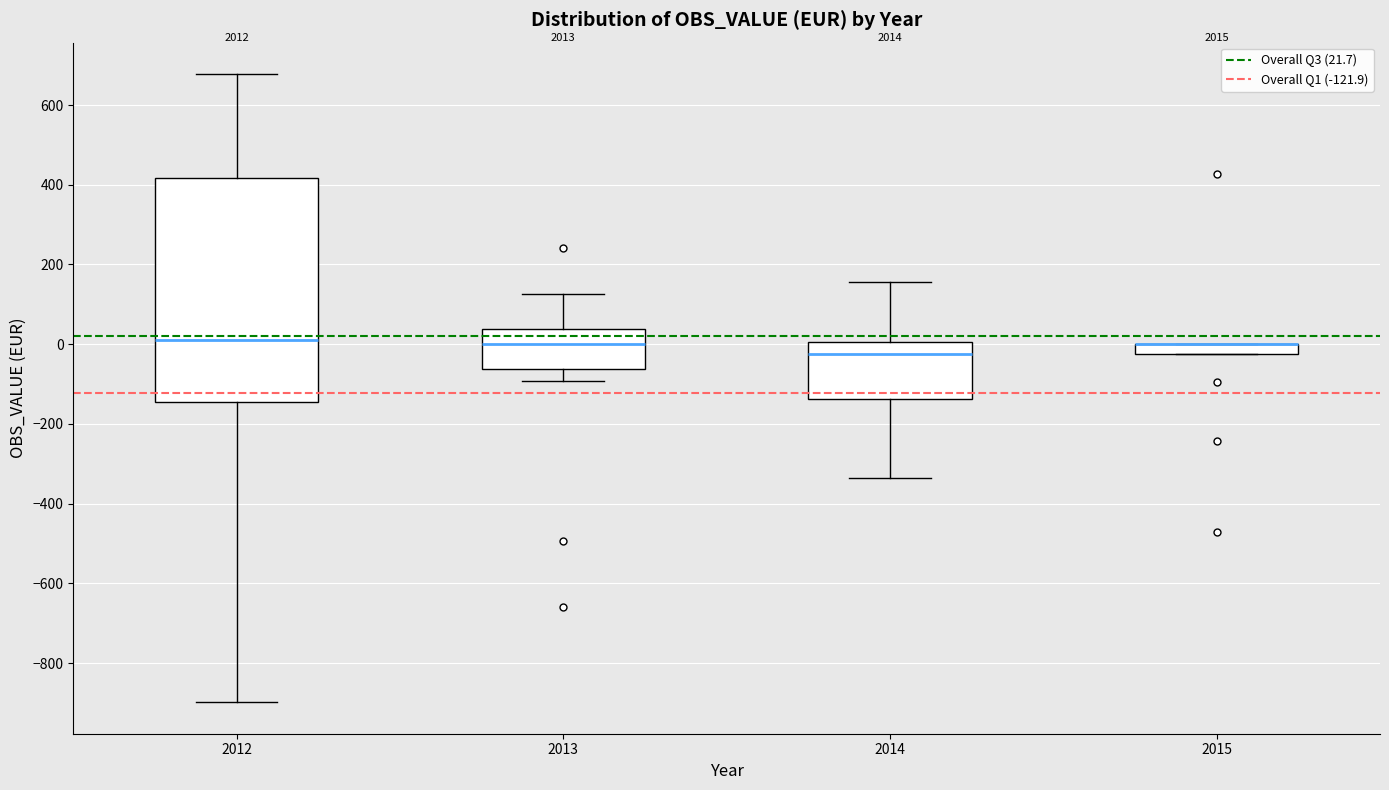

Where does the lower whisker of the box at x = 2012 end on the y-axis? The values are not printed on the chart, so give them approximately, as read against the axis.

-900